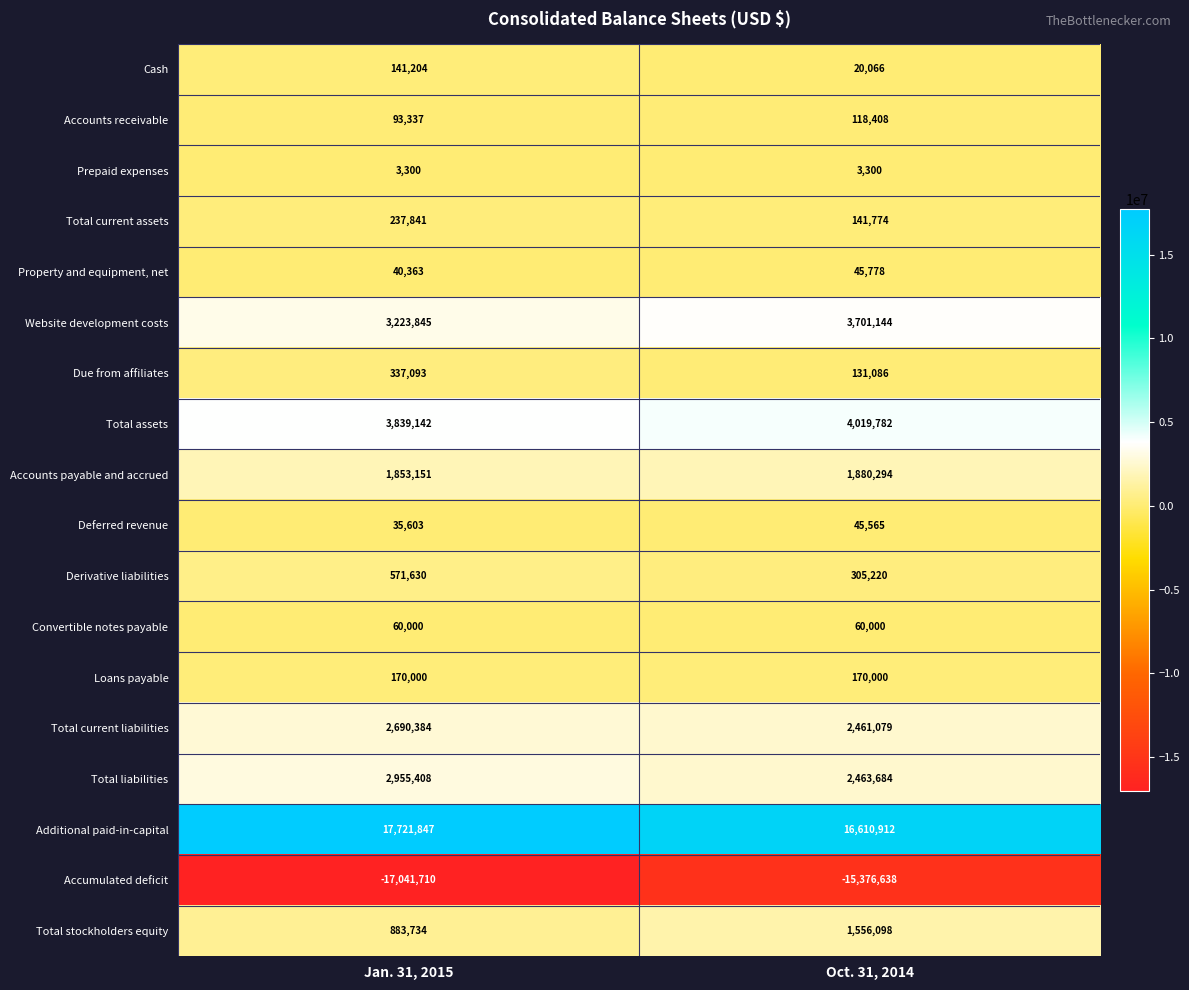

What is the average value of the Prepaid expenses series?

3300